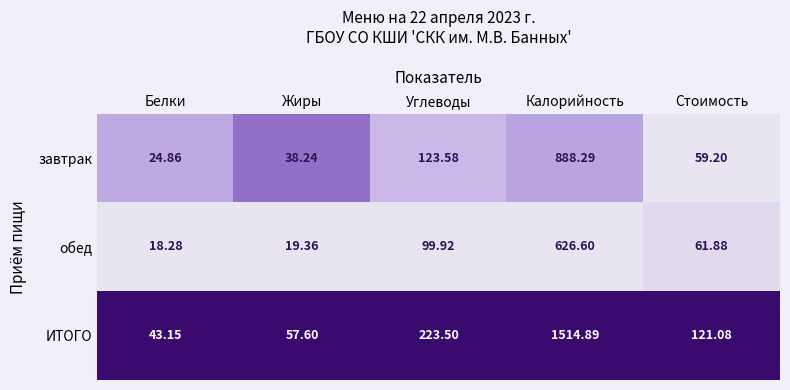

How many data points does each series have?

5